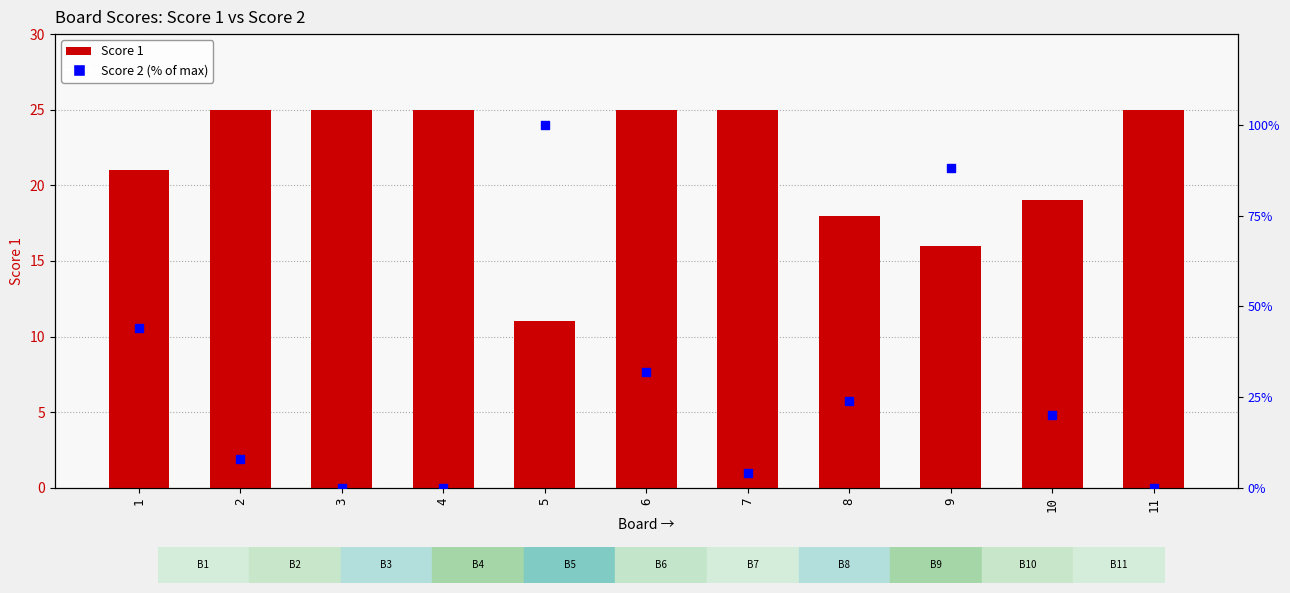

Which series contains the highest Y value?

Score 2 (% of max)